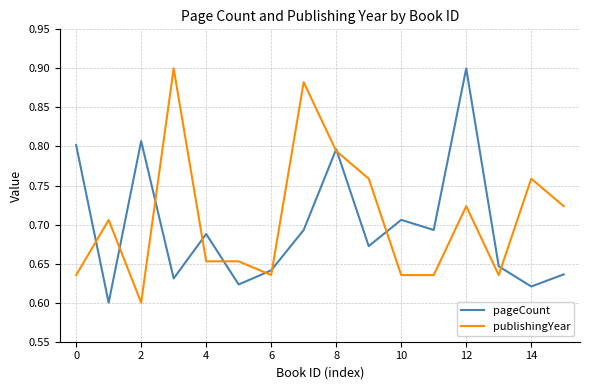

How many categories are shown in the chart?

16